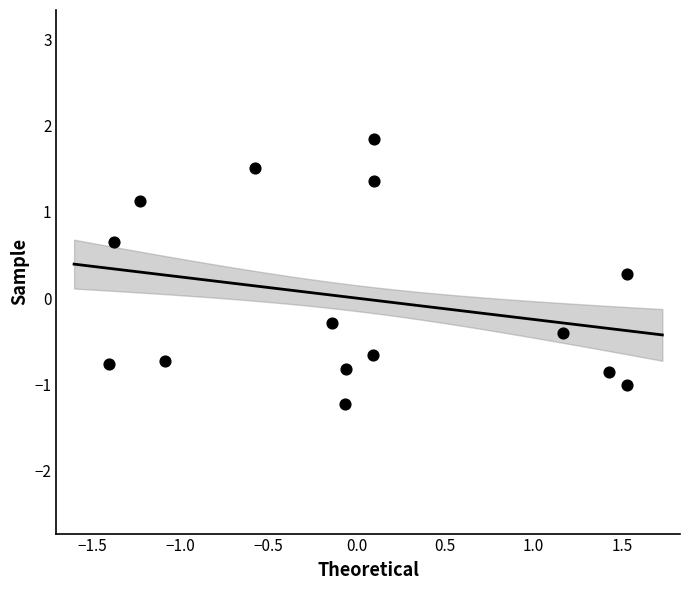

What is the range of Y values (max minus min)?

3.1